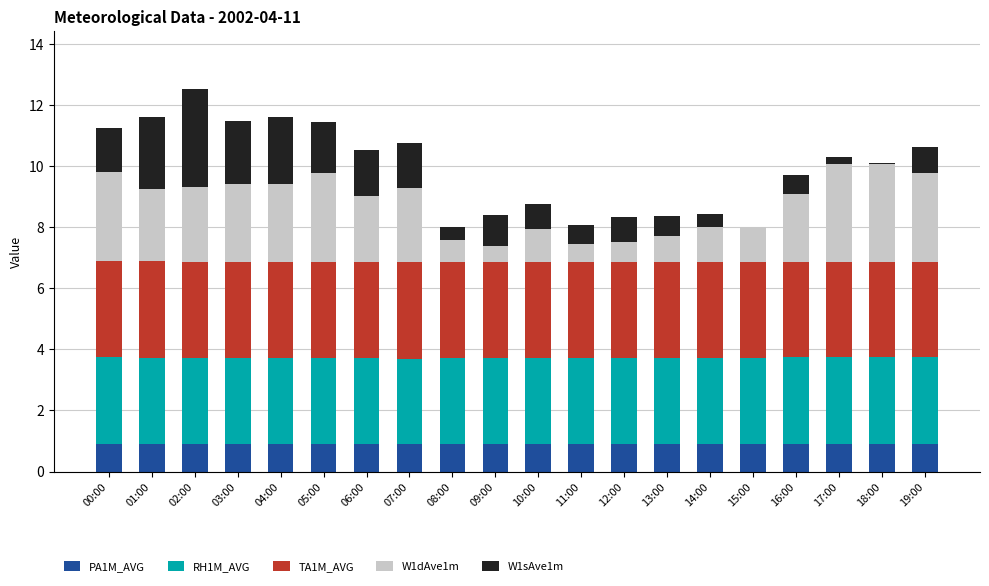

Are the bars grouped side by side (vs. stacked)?

No